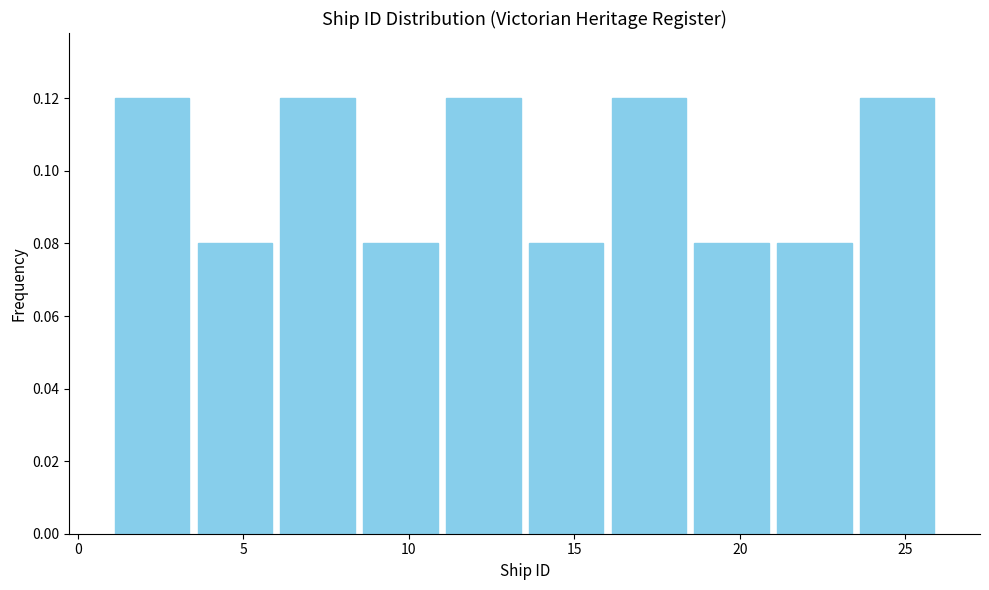

Reading left to right, transcribe this chart: for each bar, give the range it covers on the x-axis and its height. The values are not printed on the chart, so give them approximately, as read against the axis.

1.0 to 3.5: 0.12
3.5 to 6.0: 0.08
6.0 to 8.5: 0.12
8.5 to 11.0: 0.08
11.0 to 13.5: 0.12
13.5 to 16.0: 0.08
16.0 to 18.5: 0.12
18.5 to 21.0: 0.08
21.0 to 23.5: 0.08
23.5 to 26.0: 0.12